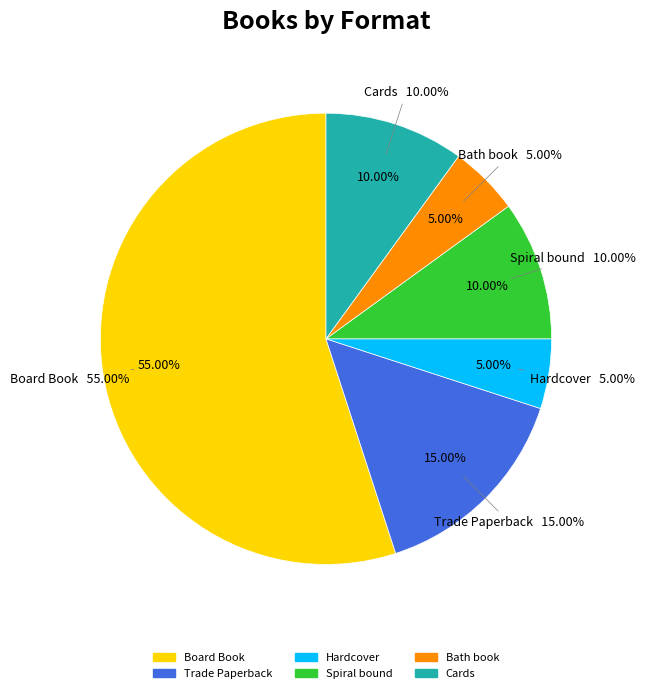

Between Cards and Bath book, which is larger?

Cards